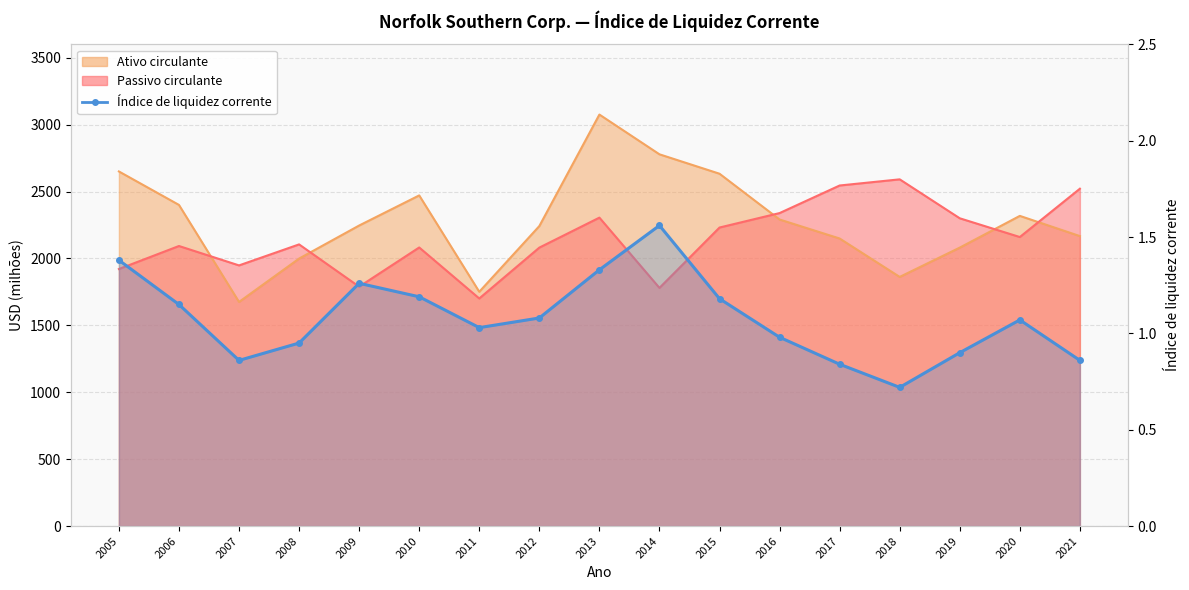

At which category does the data reach its first local valley?

2007